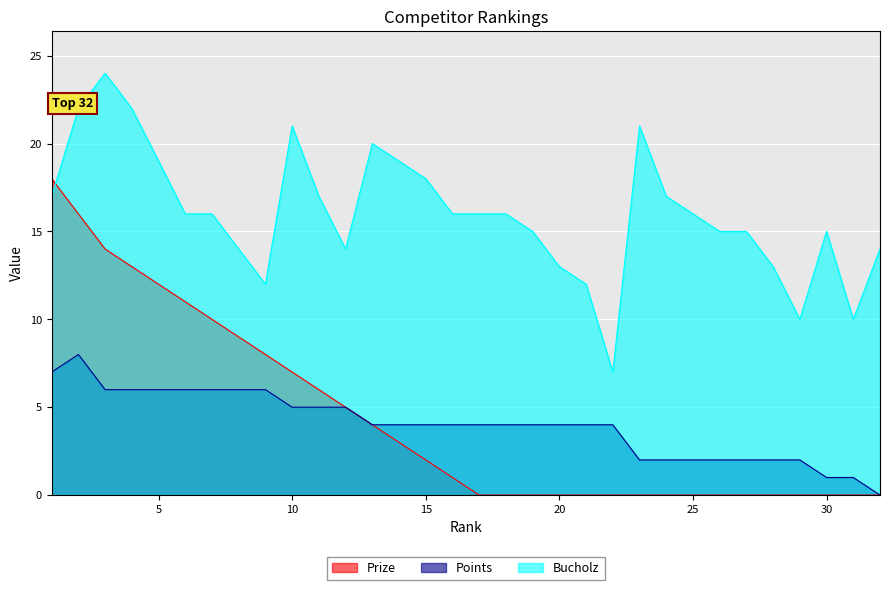

Which series ends up on top after the final intersection of Prize and Bucholz?

Bucholz